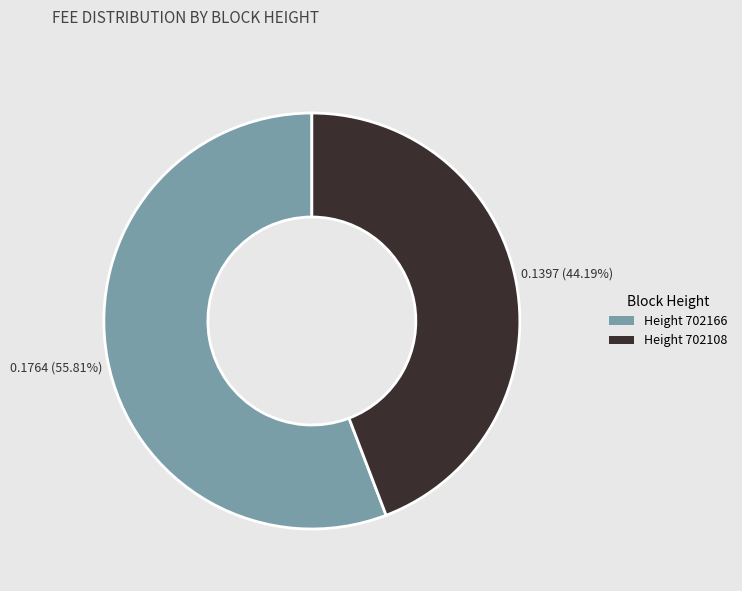

Is there a majority slice in this chart?

Yes